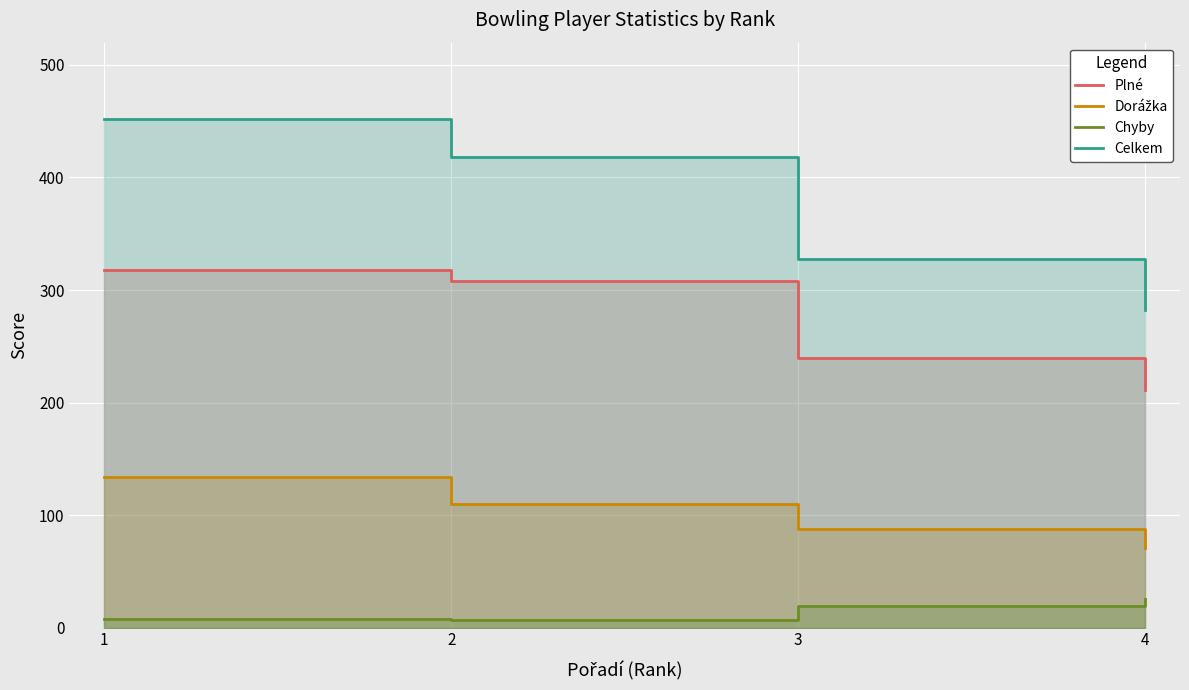

True or false: Dorážka and Celkem cross at least once.

False